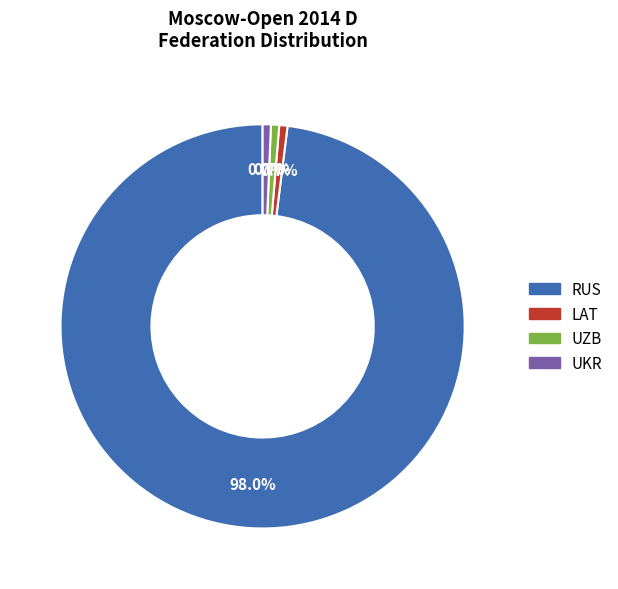

The LAT slice represents 11% of the pie. True or false?

False